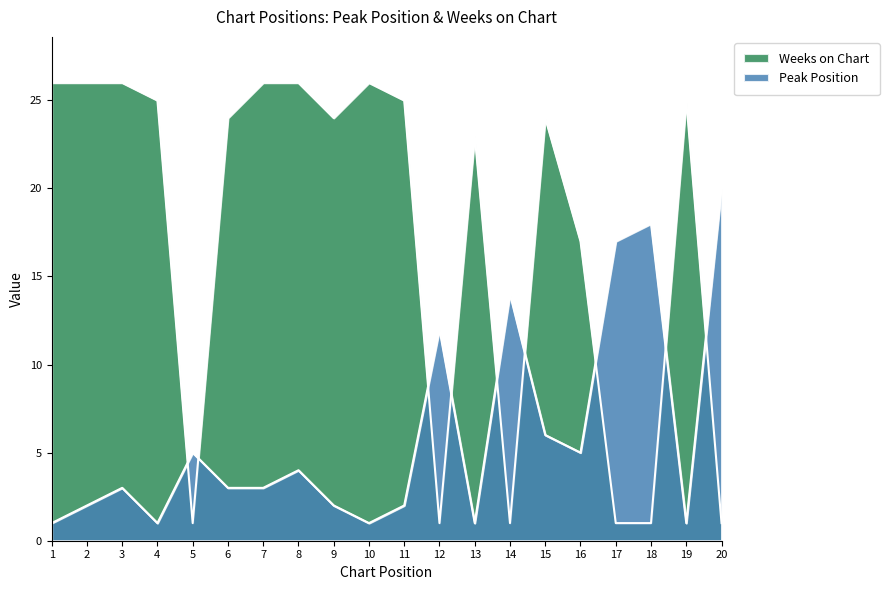

List the series in order of their overall mean, lowest first.

Peak Position, Weeks on Chart